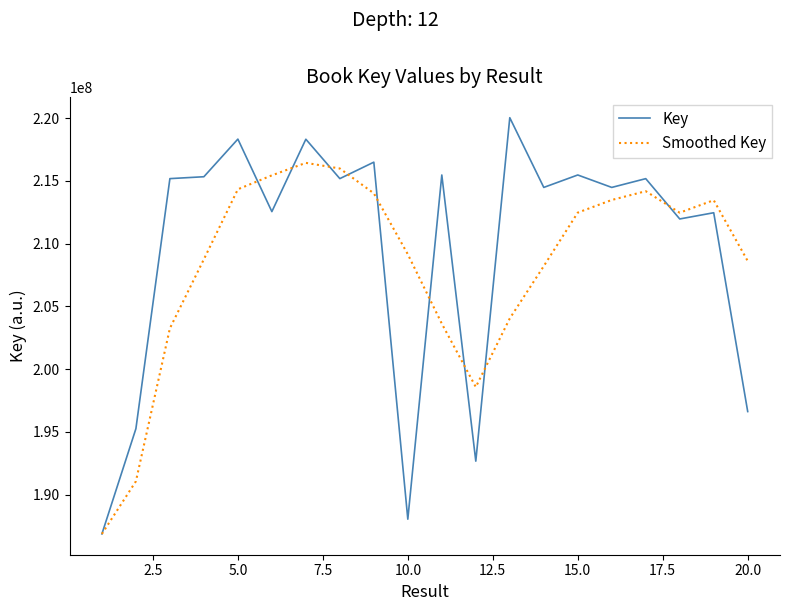

Which series has the widest spread of values?

Key